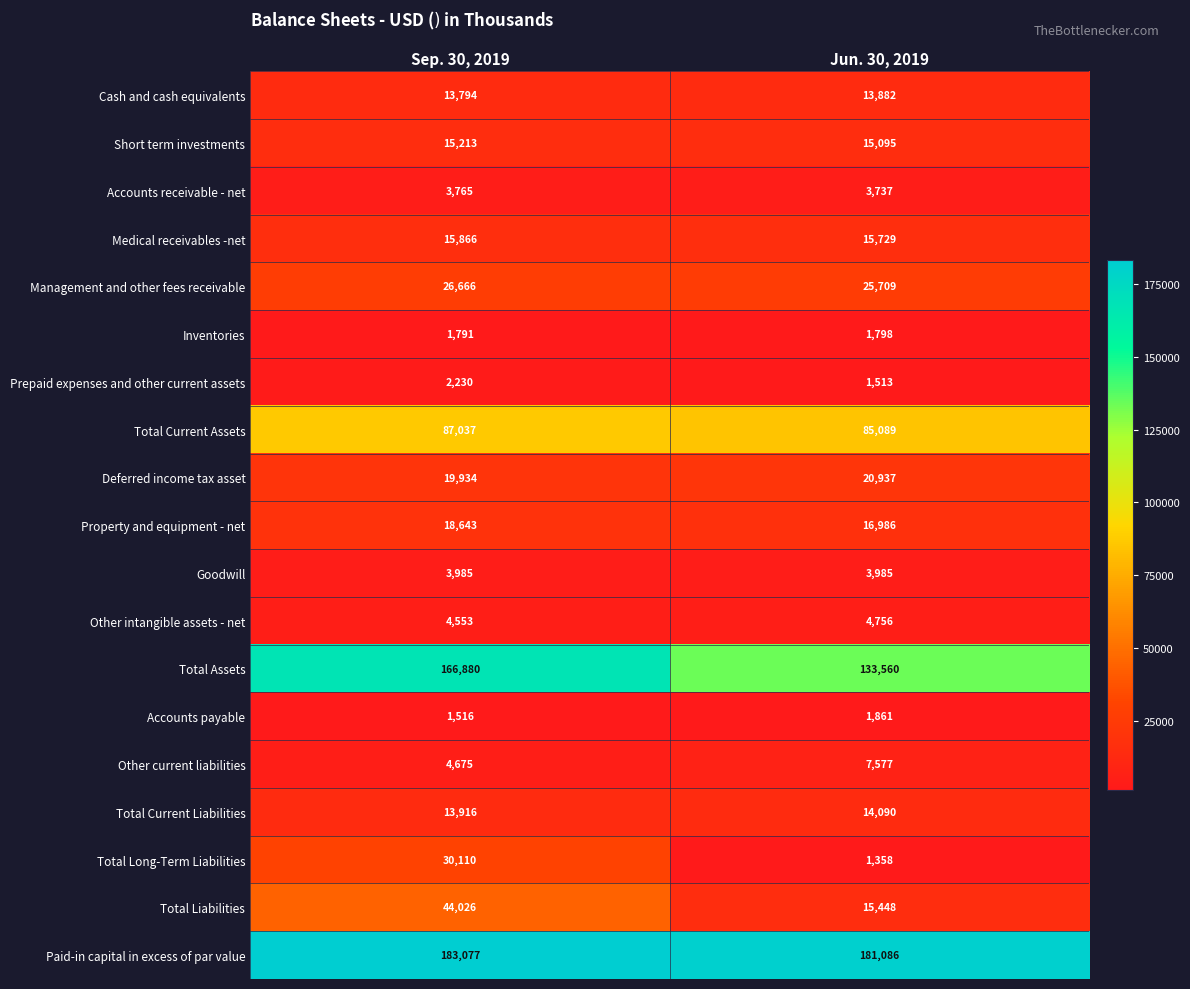

What is the approximate value of Short term investments at Jun. 30, 2019, to the nearest 10?

15100